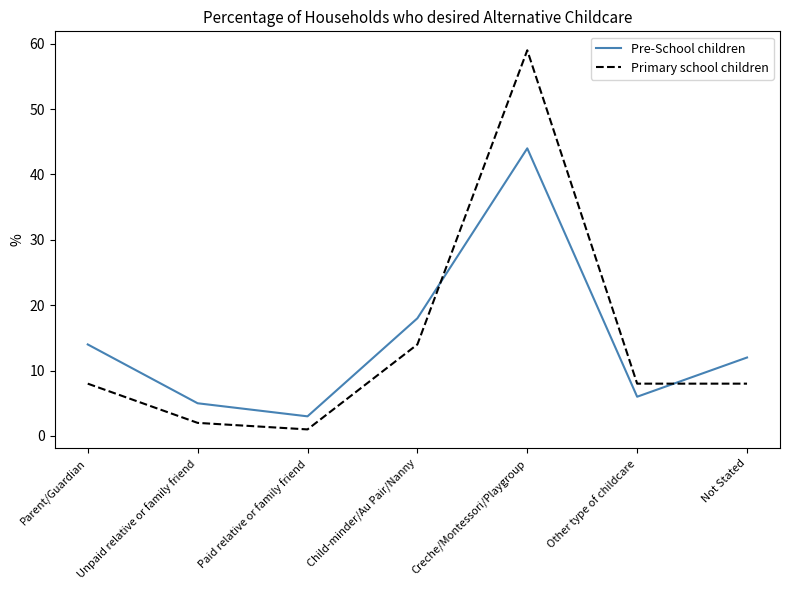

True or false: Primary school children has more than 2 points higher than both neighbors.

False